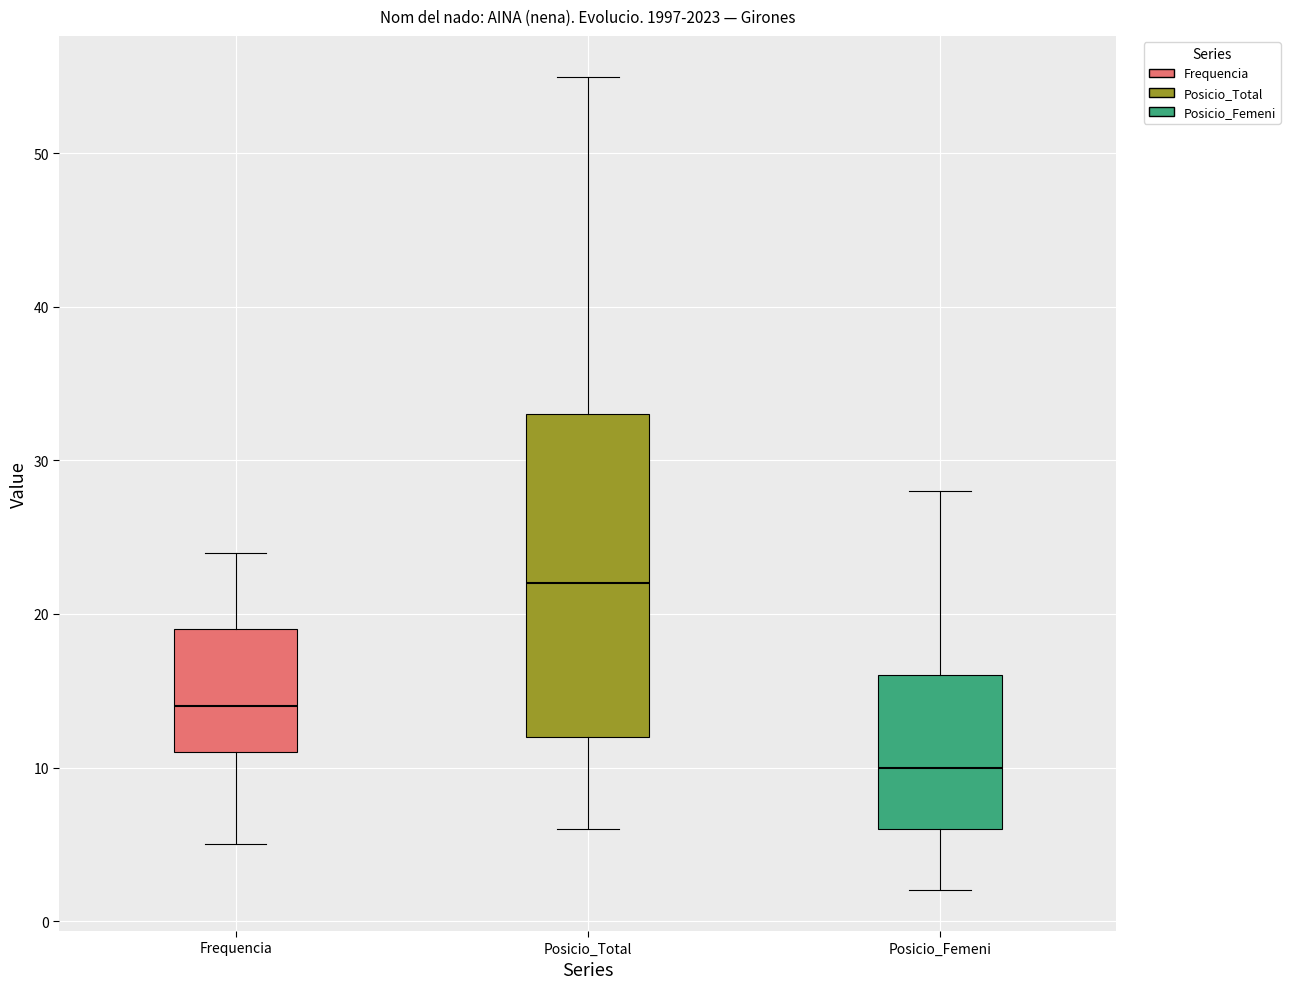

Reading left to right, transcribe this box plot: for each box, give where its median line is, the range the box spans, and where its two whiskers end, as read against the y-axis. The values are not printed on the chart, so give them approximately, as read against the axis.

Frequencia: median 14, box 11 to 19, whiskers 5 to 24
Posicio_Total: median 22, box 12 to 33, whiskers 6 to 55
Posicio_Femeni: median 10, box 6 to 16, whiskers 2 to 28